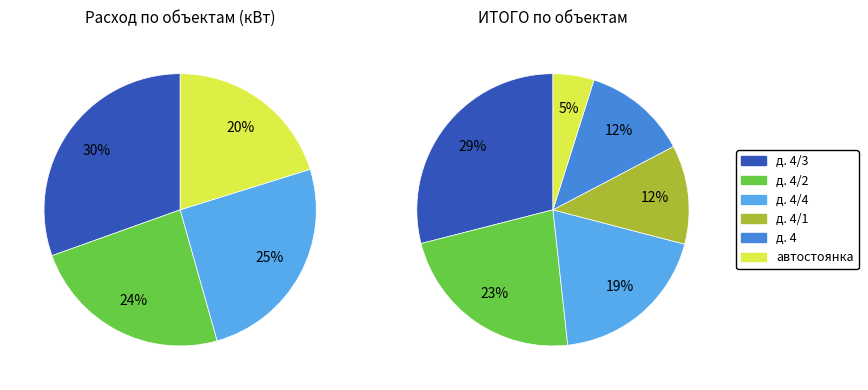

Is it true that д. 4 is 1% of the pie?

False